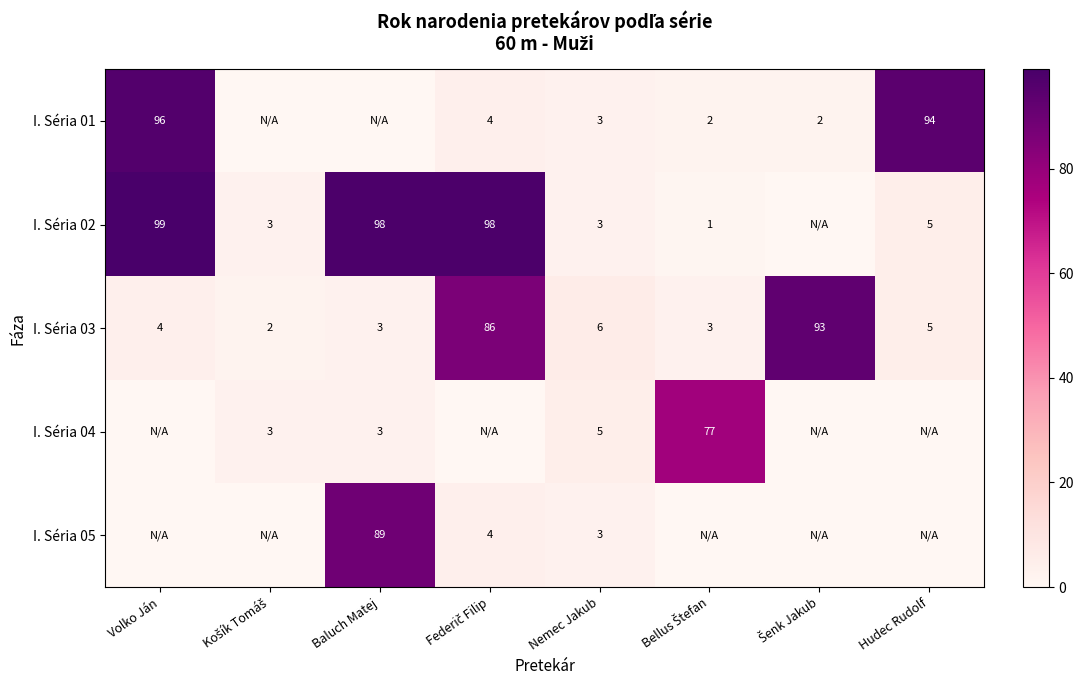

True or false: I. Séria 01 has a value of 3 at Nemec Jakub.

True